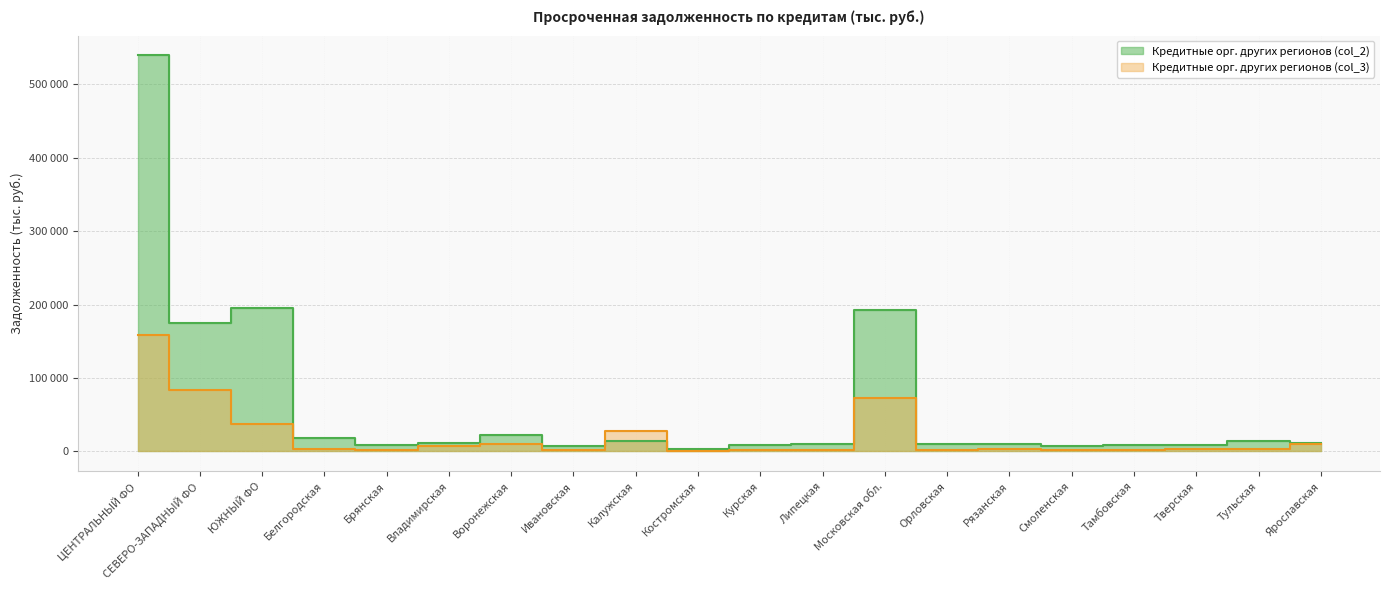

Reading left to right, transcribe all the data shown in this chart.

col_2: 539289	175033	195821	18026	9240	10767	22709	7922	13718	3085	8284	10687	192886	9439	9475	7784	8543	8813	13690	12071
col_3: 158759	83427	36924	3428	2506	7362	9987	1316	28010	700	1686	1853	72202	1431	3114	1715	2442	2862	3348	9578